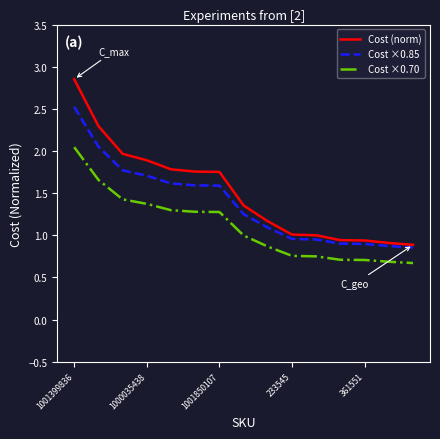

What is the smallest value displayed?

0.7